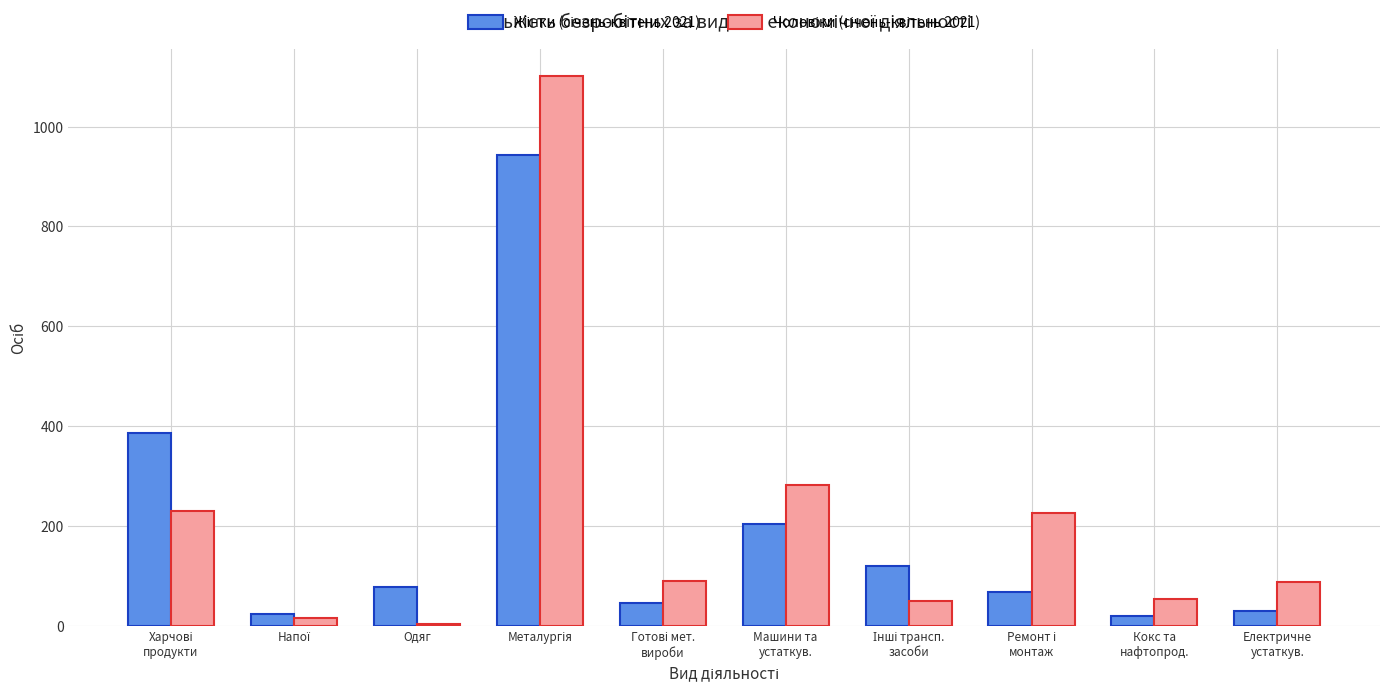

Which series changed the most between Напої and Машини та
устаткув.?

Чоловіки (січень-квітень 2021)